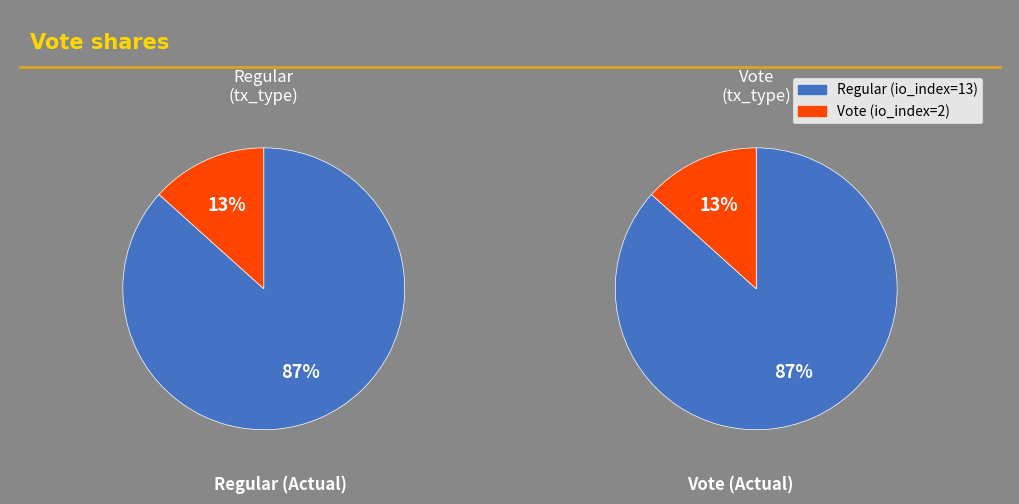

What percentage do Vote (io_index=2) and Regular (io_index=13) together represent?

100.0%